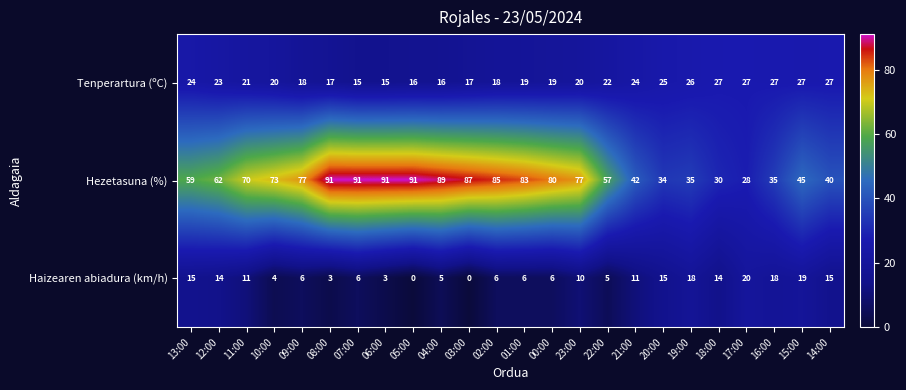

At how many categories does at least one series exceed 63?

13